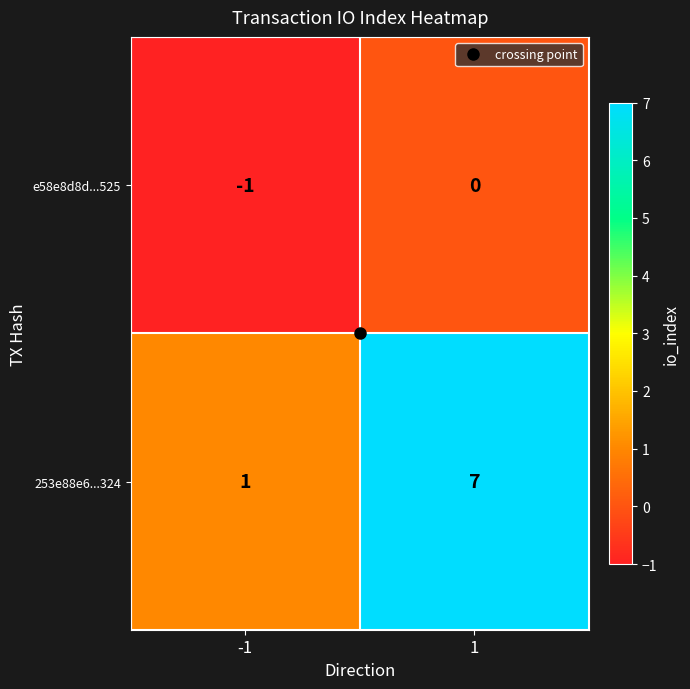

Is the value of e58e8d8d...525 at 1 greater than the value of 253e88e6...324 at -1?

No